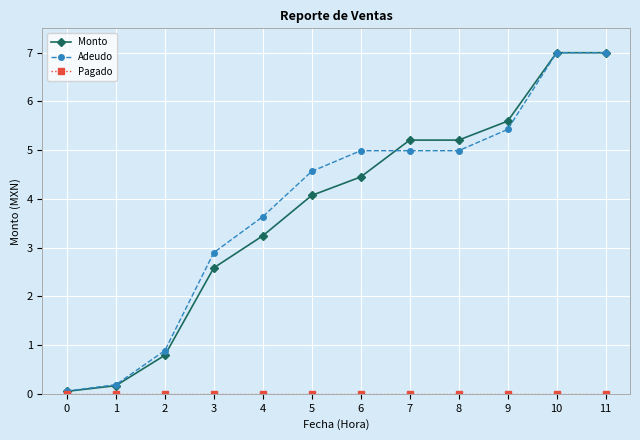

The value of Adeudo at 8 is 7.6. True or false?

False